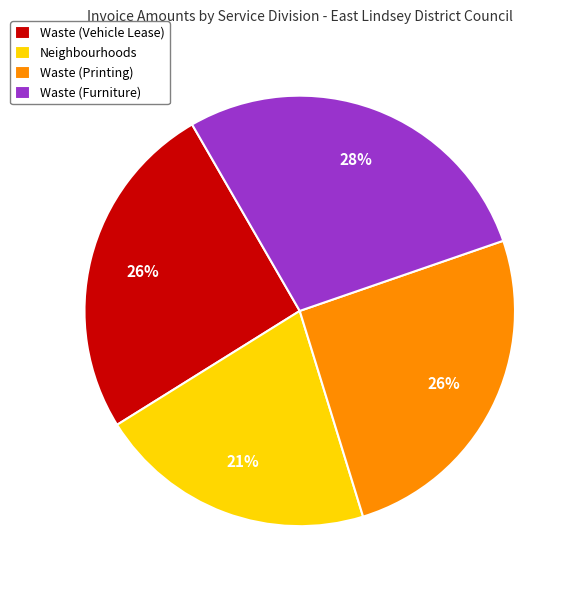

Between Waste (Vehicle Lease) and Neighbourhoods, which is larger?

Waste (Vehicle Lease)